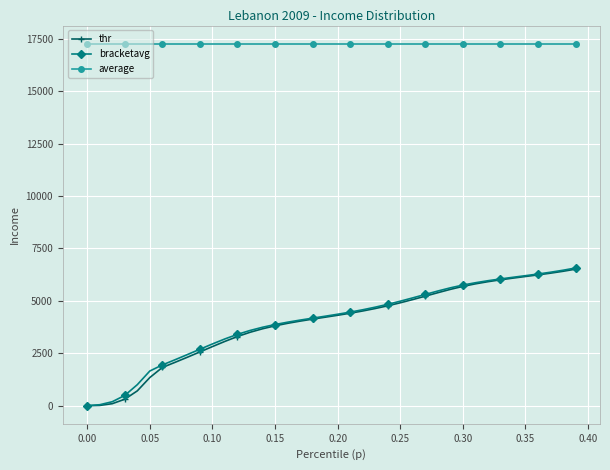

What is the maximum value for bracketavg?

6567.3